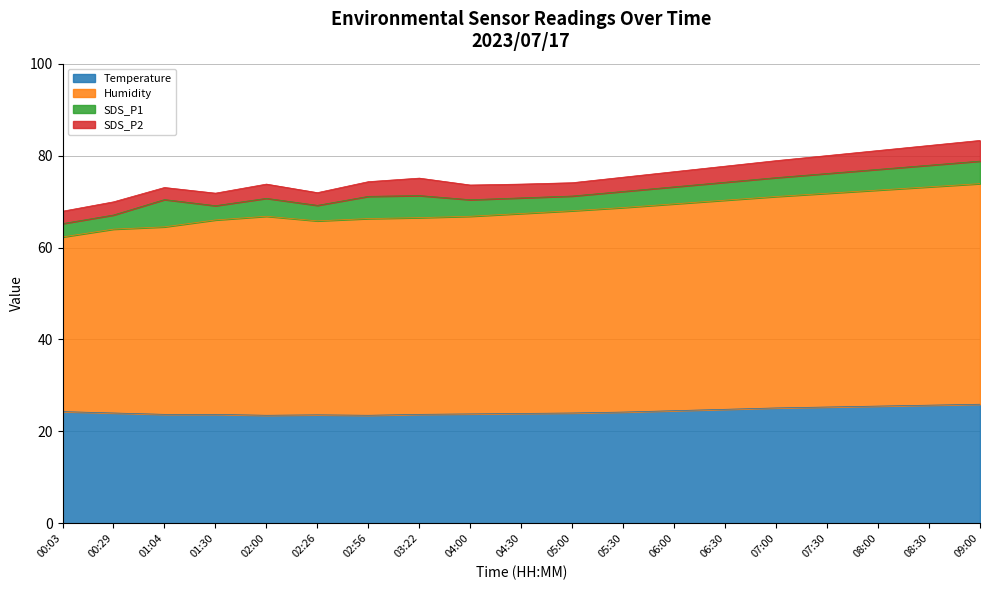

What is the highest value of the Temperature series?

25.9